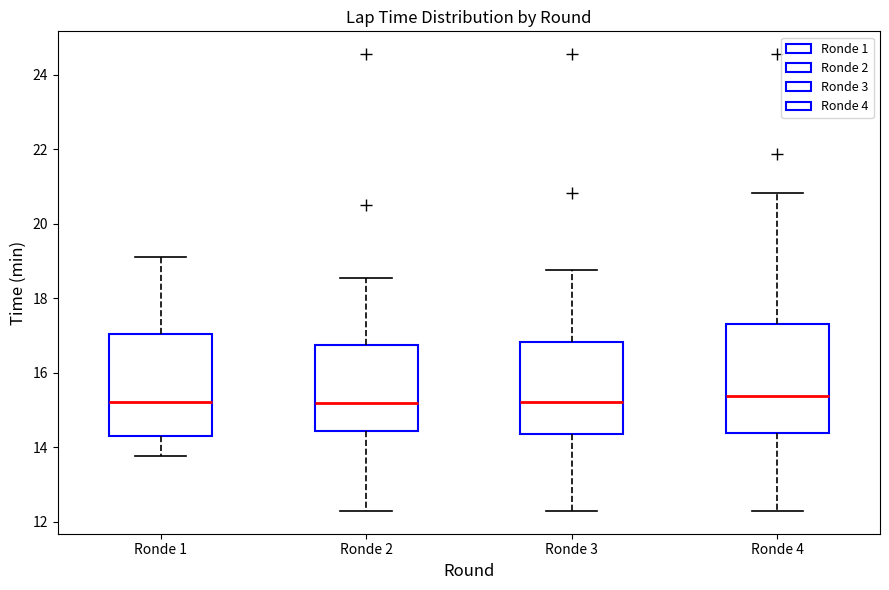

Where does the lower whisker of the box for Ronde 1 end on the y-axis? The values are not printed on the chart, so give them approximately, as read against the axis.

13.8